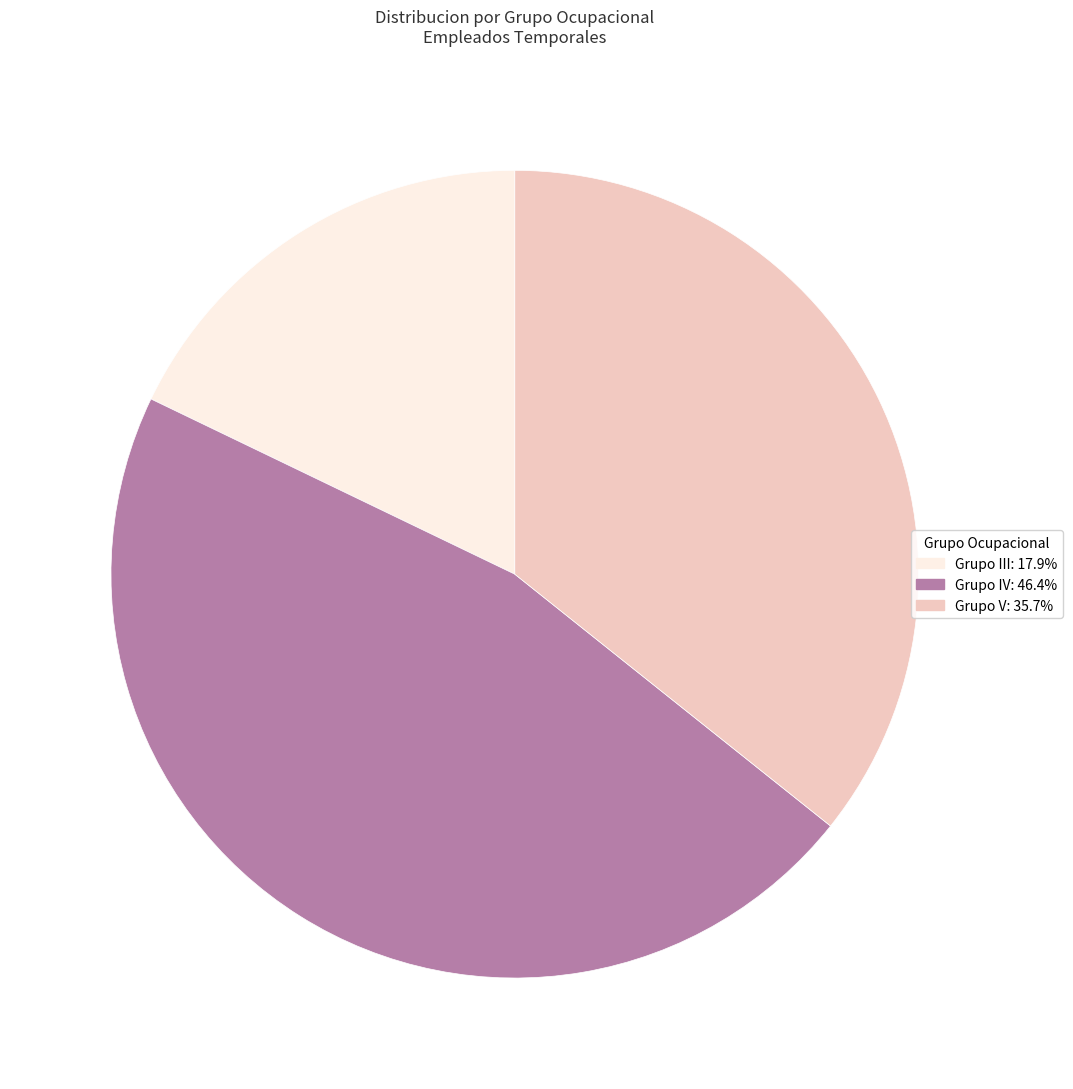

Does any single category account for the majority?

No